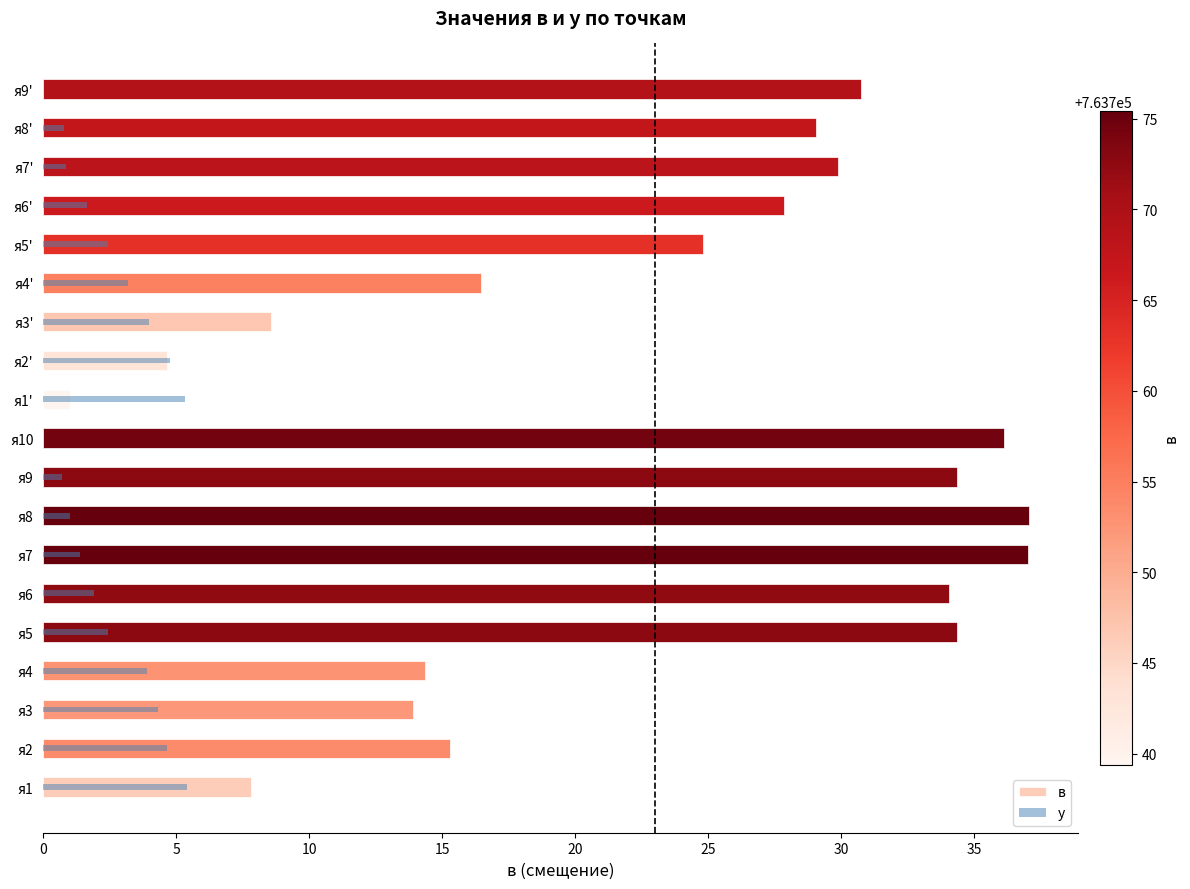

What is the greatest value displayed?

37.0